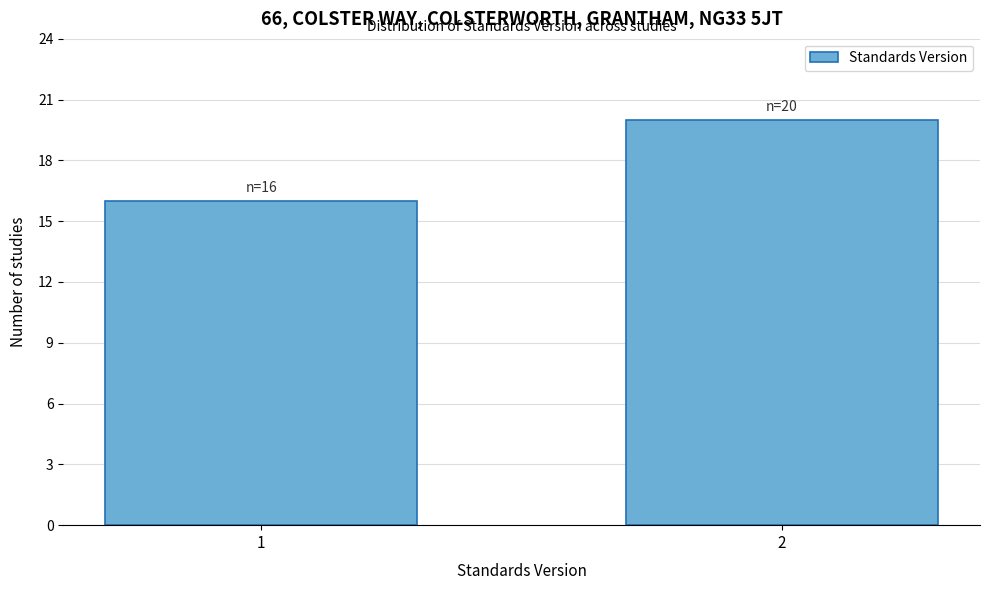

Reading left to right, transcribe all the data shown in this chart.

1=16	2=20